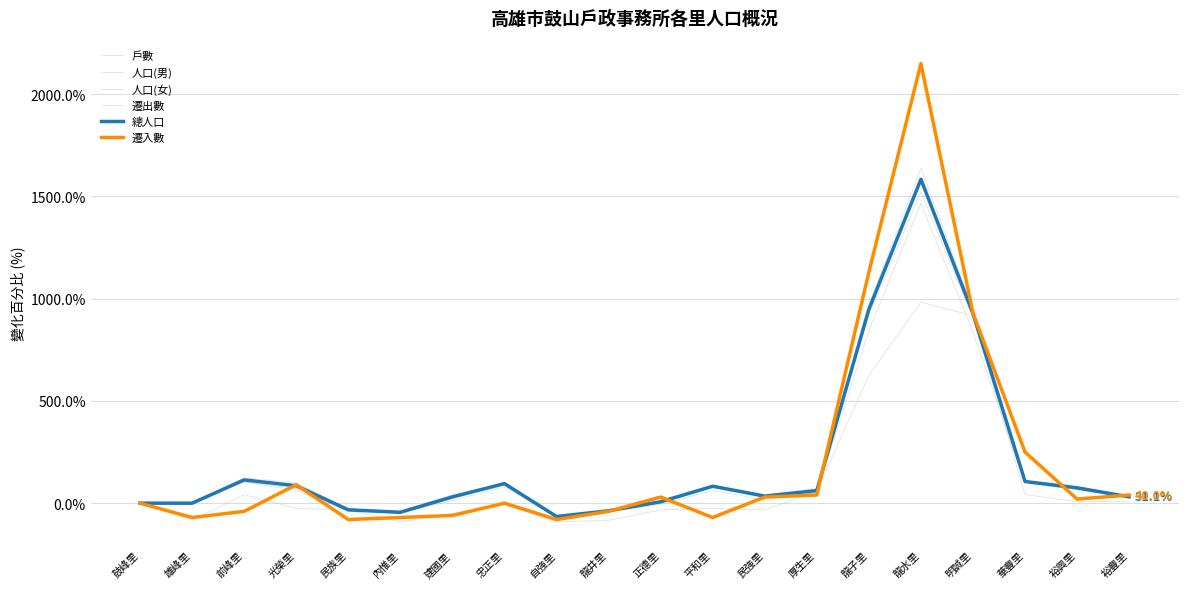

What is the label of the 10th point from the right?

正德里